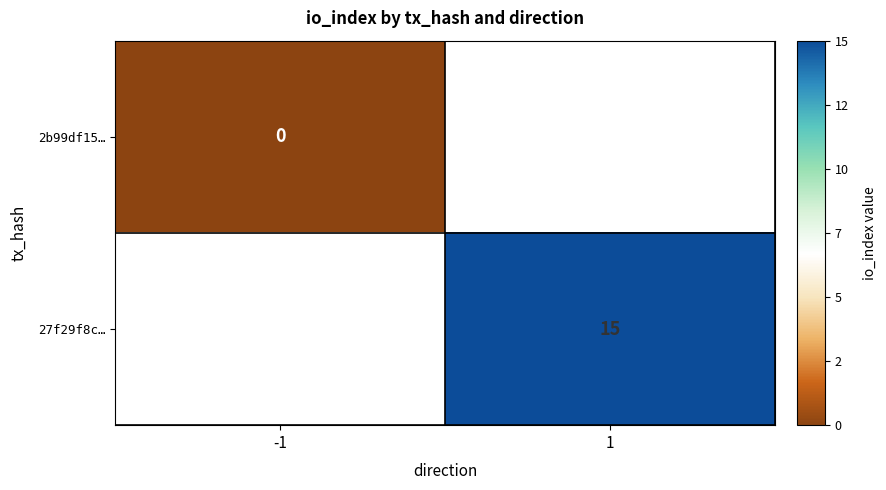

Is the value of 27f29f8c… at 1 greater than the value of 2b99df15… at -1?

Yes